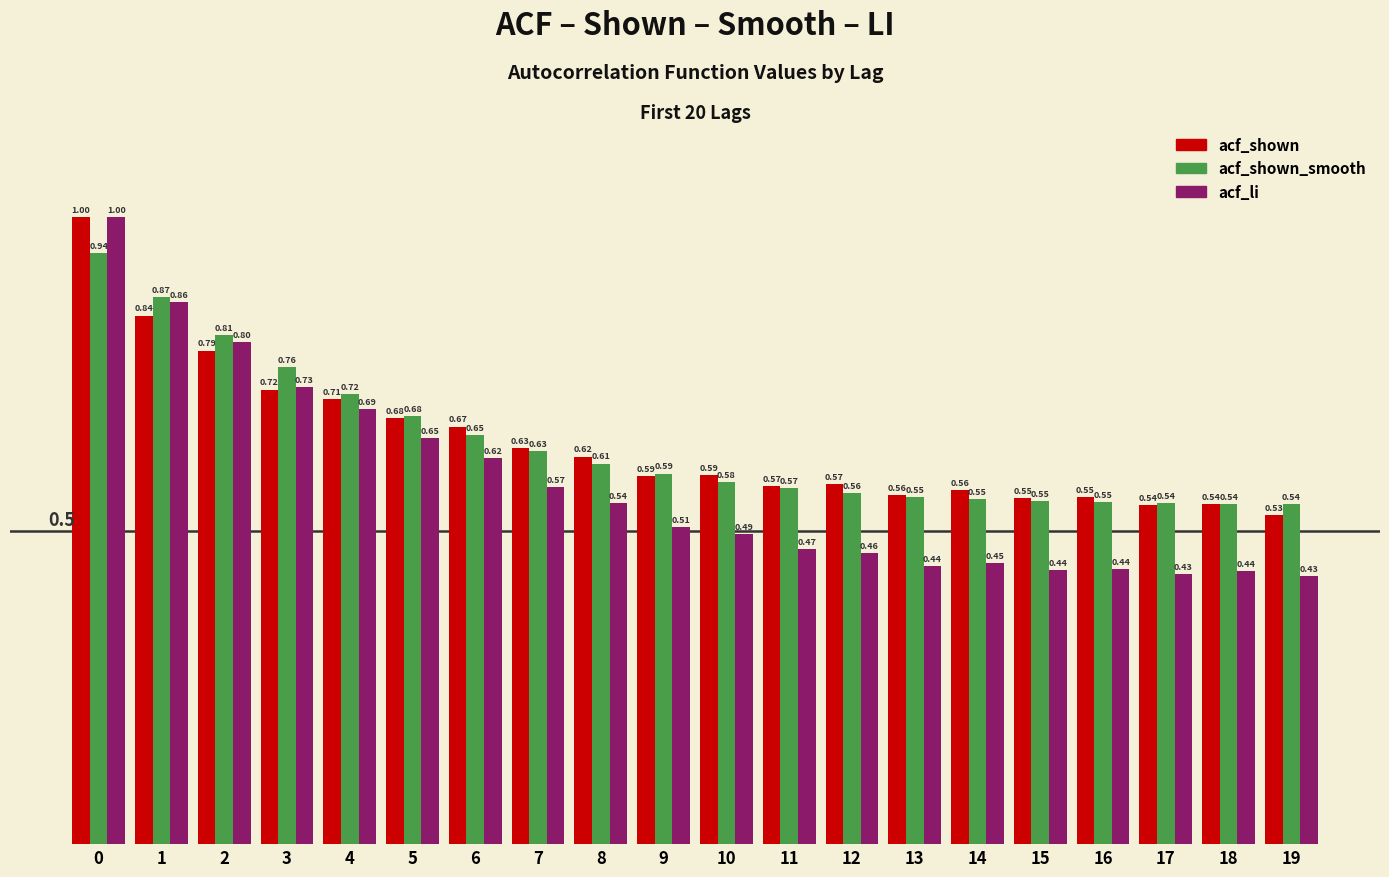

Rank the series at 6 from lowest to highest value.

acf_li, acf_shown_smooth, acf_shown